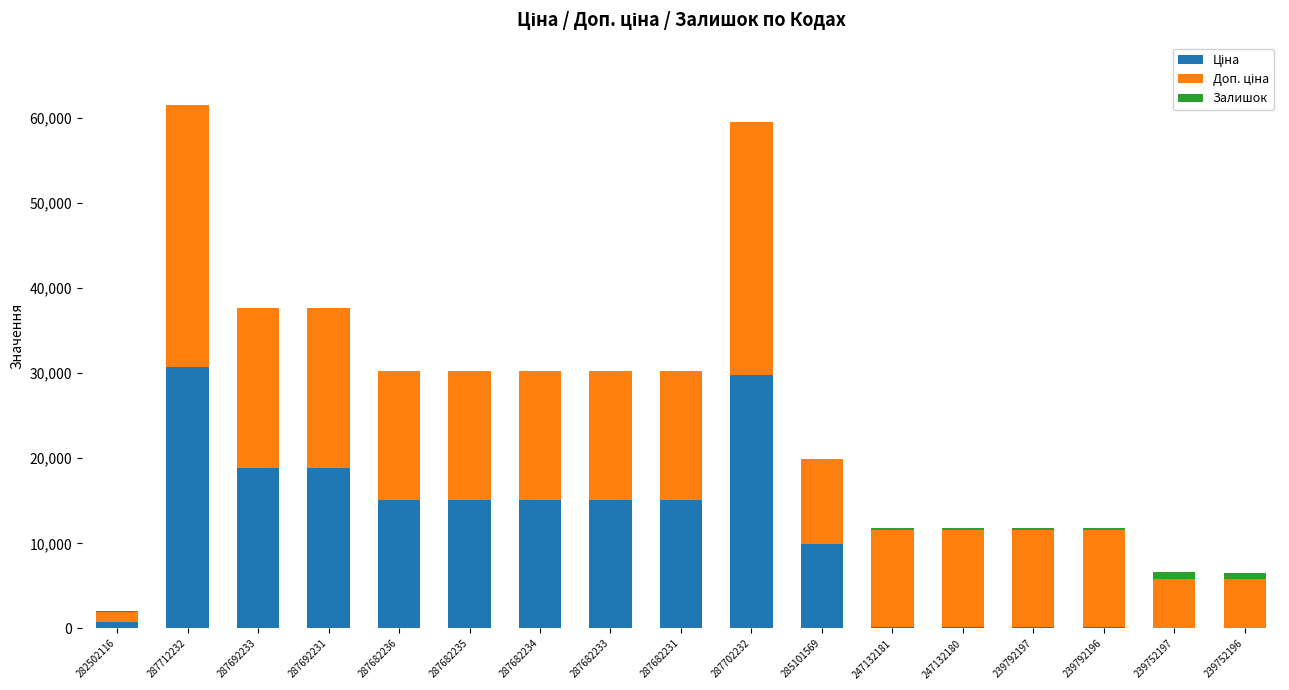

What is the total value across all series at 287692233?

37593.6